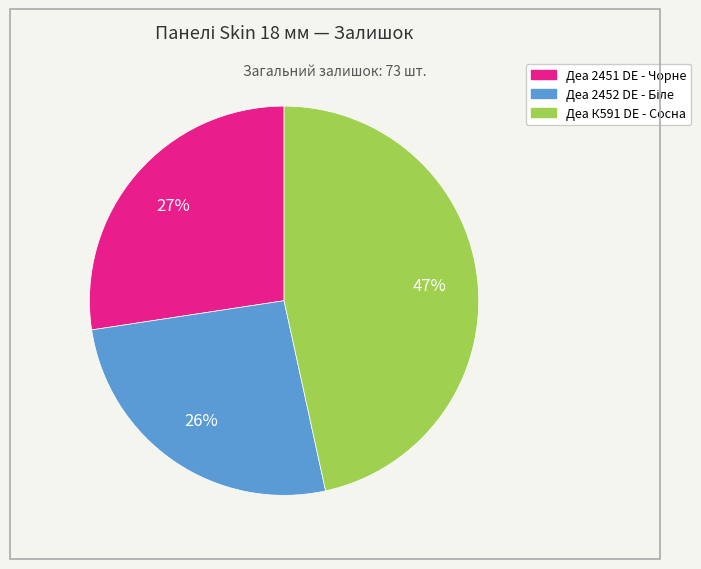

What percentage is the Деа 2451 DE - Чорне slice, to the nearest percent?

27%